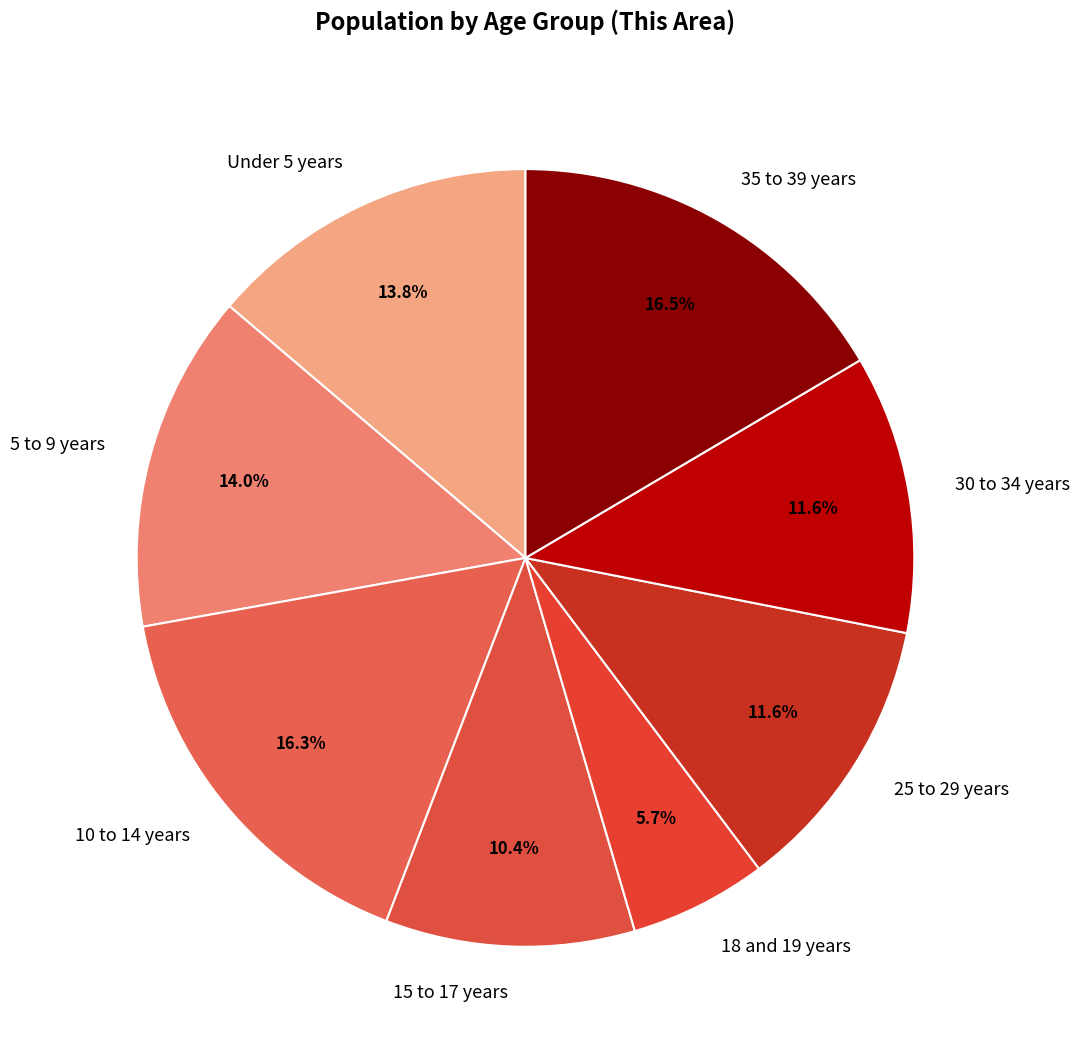

What percentage is the 10 to 14 years slice, to the nearest percent?

16%